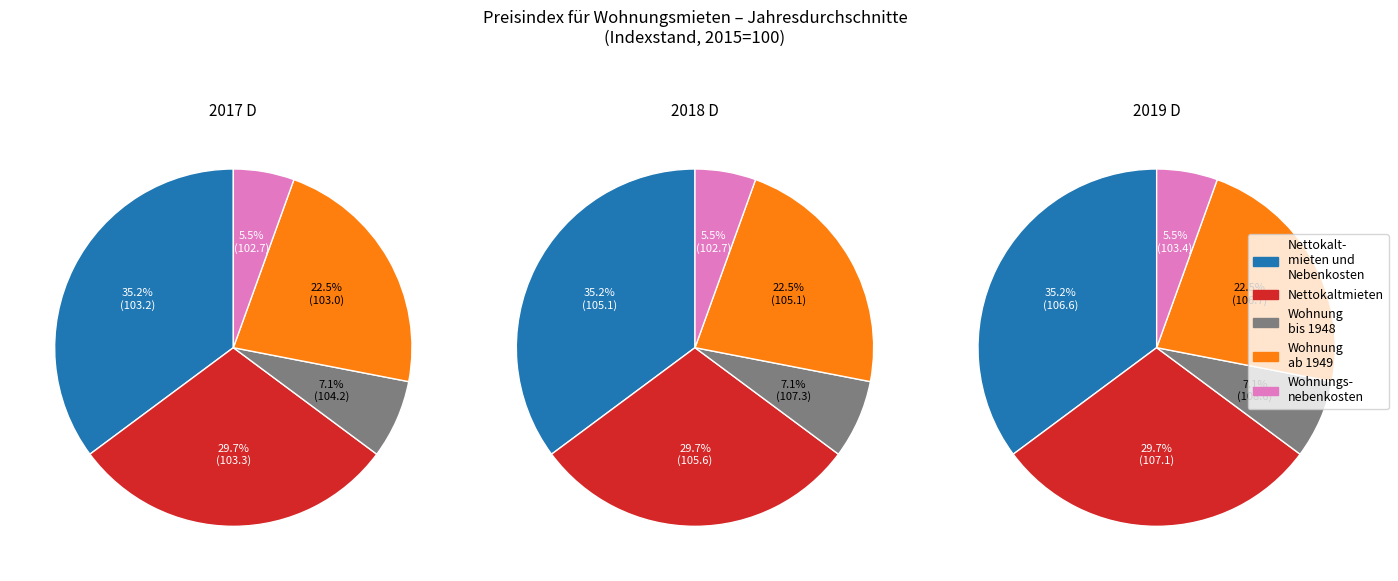

The 2018 D slice represents 27% of the pie. True or false?

False